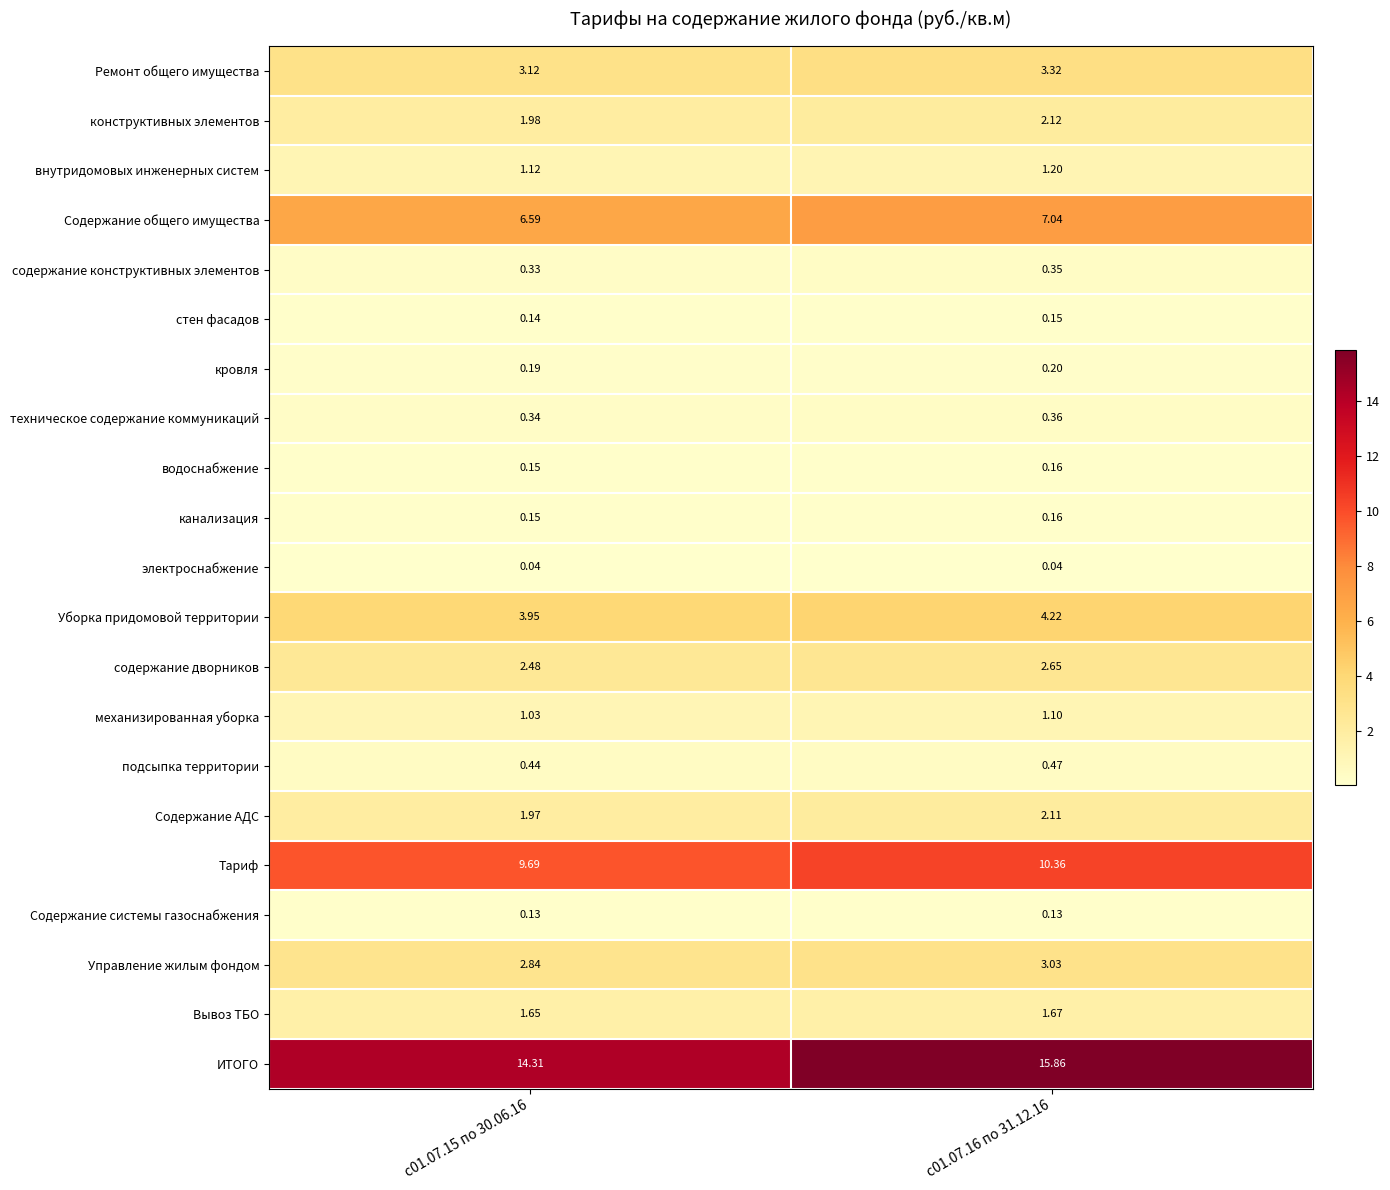

Which series has the largest total across all categories?

ИТОГО